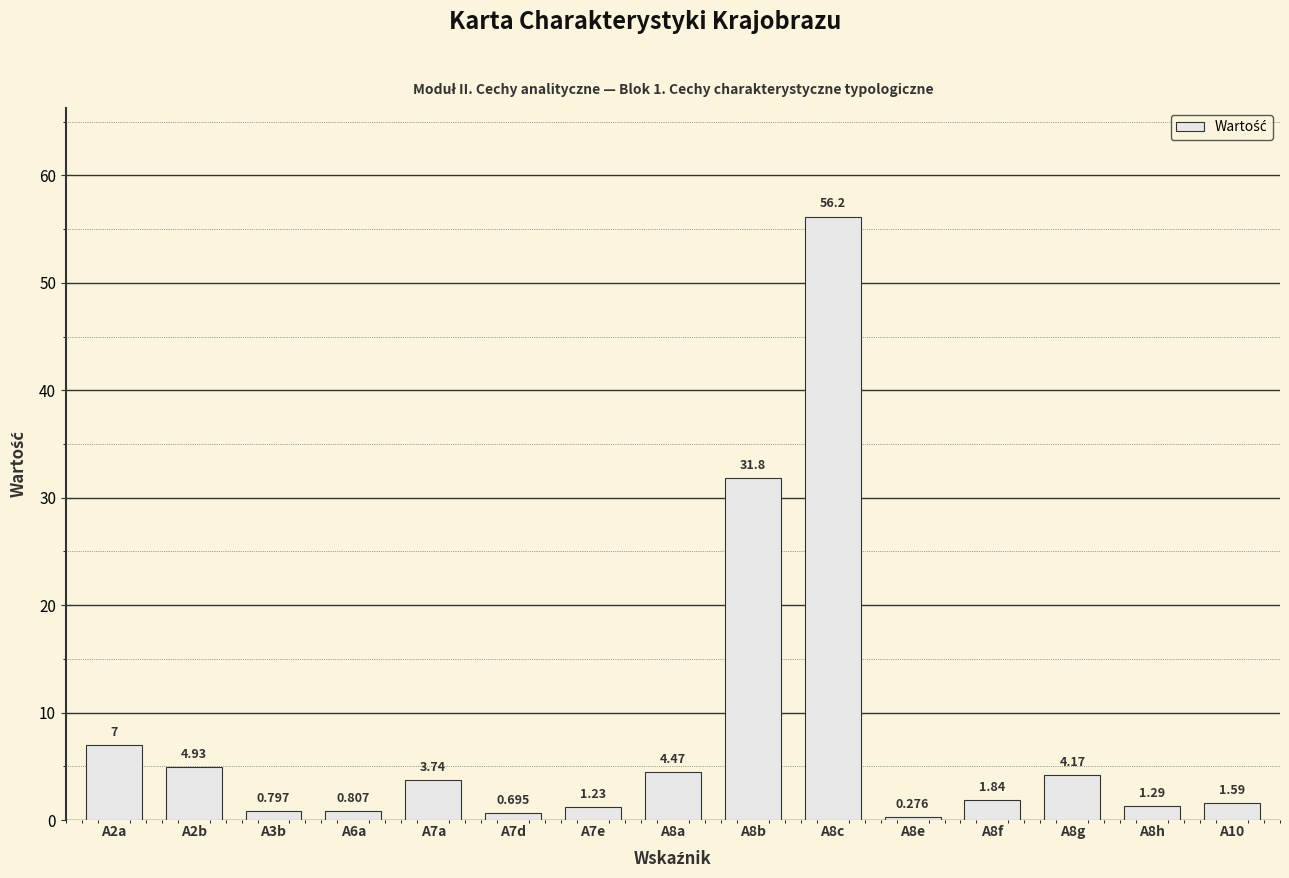

Reading right to left, transcribe all the data shown in this chart.

1.6	1.3	4.2	1.8	0.3	56.2	31.8	4.5	1.2	0.7	3.7	0.8	0.8	4.9	7.0